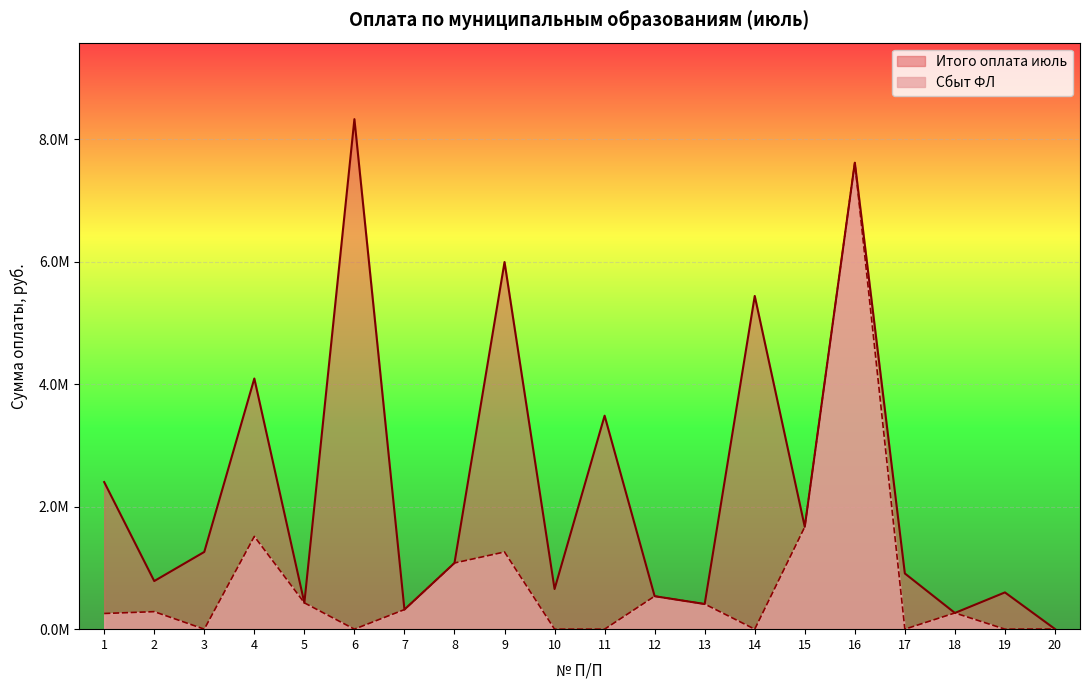

In Итого оплата июль, how many points are lower than both neighbors (excluding endpoints)?

7